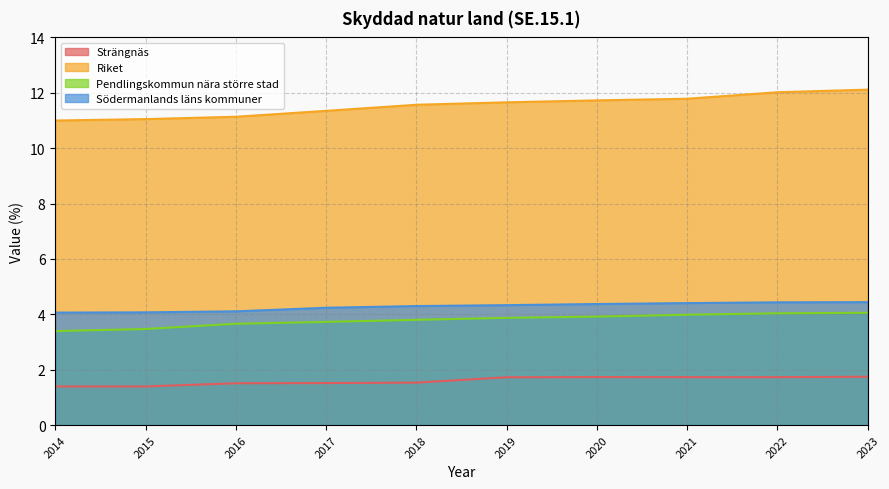

What is the spread (max minus min) of values at 2021?

10.1